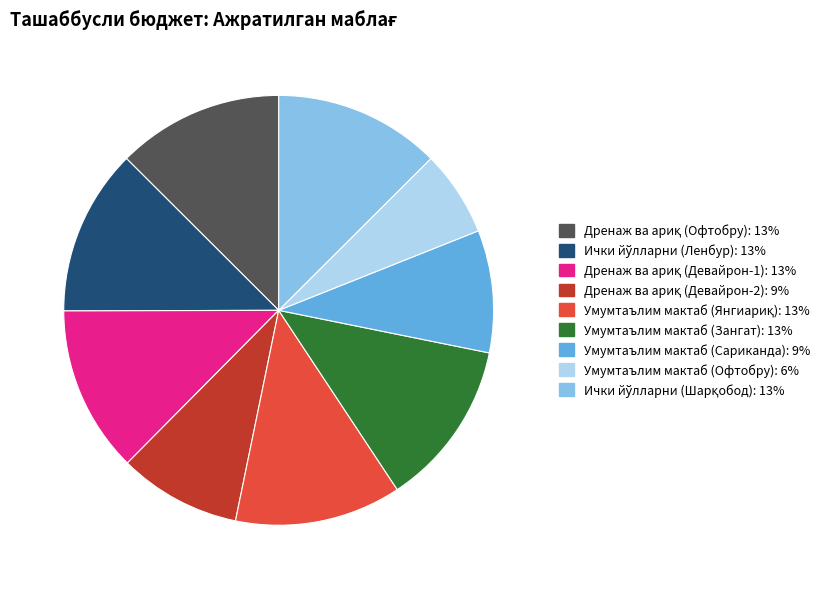

Is there a majority slice in this chart?

No